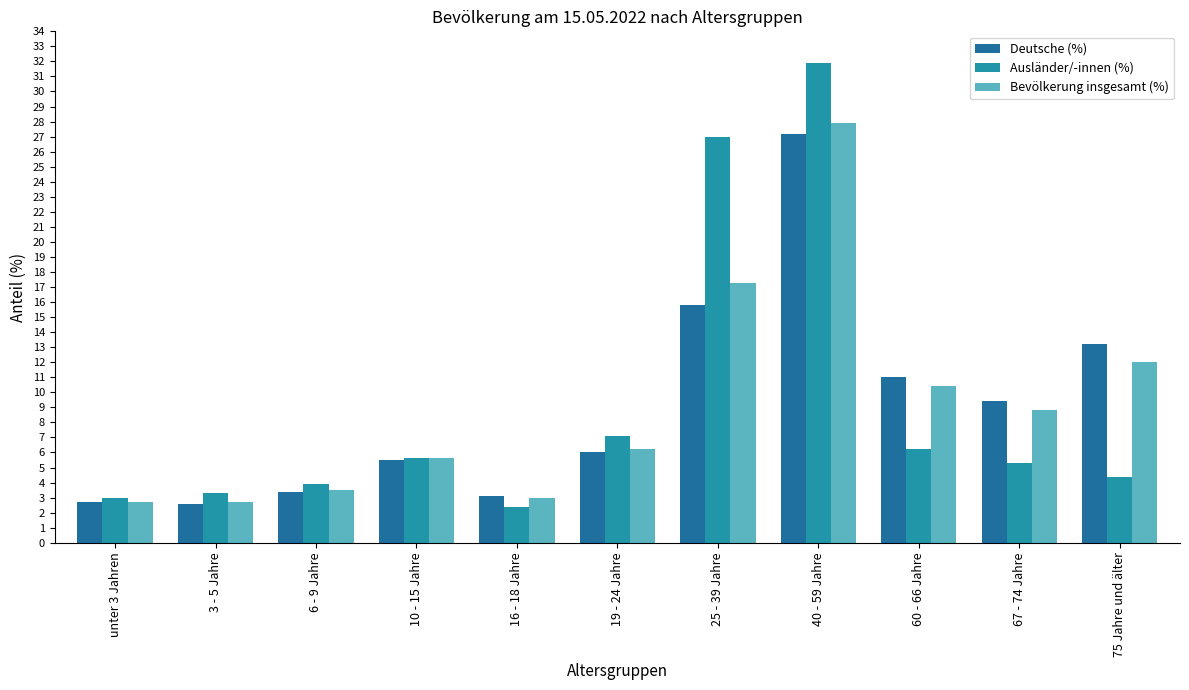

What position from the left is unter 3 Jahren?

1